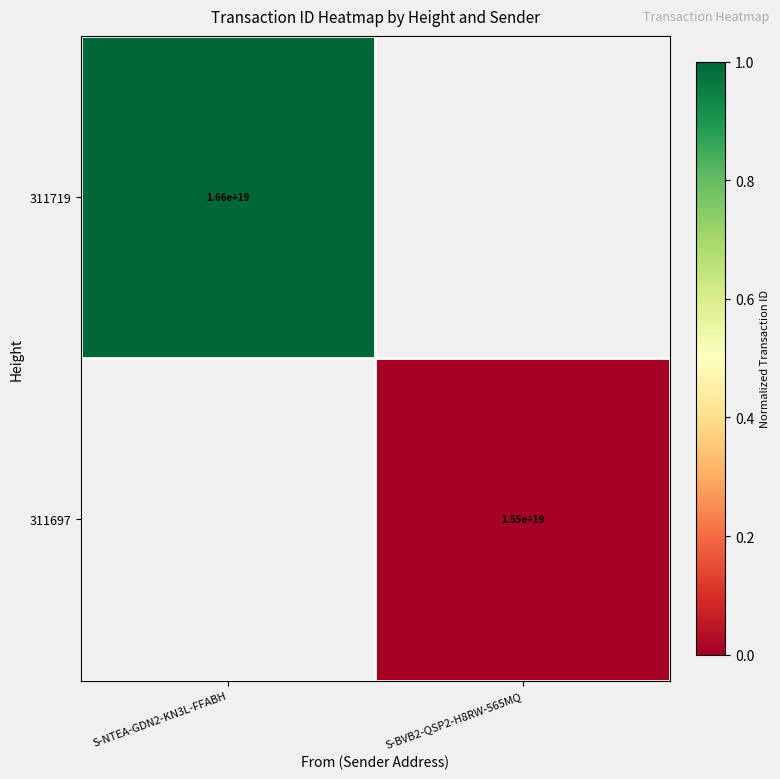

The value of 311697 at S-BVB2-QSP2-H8RW-565MQ is 15500000000000000000. True or false?

True